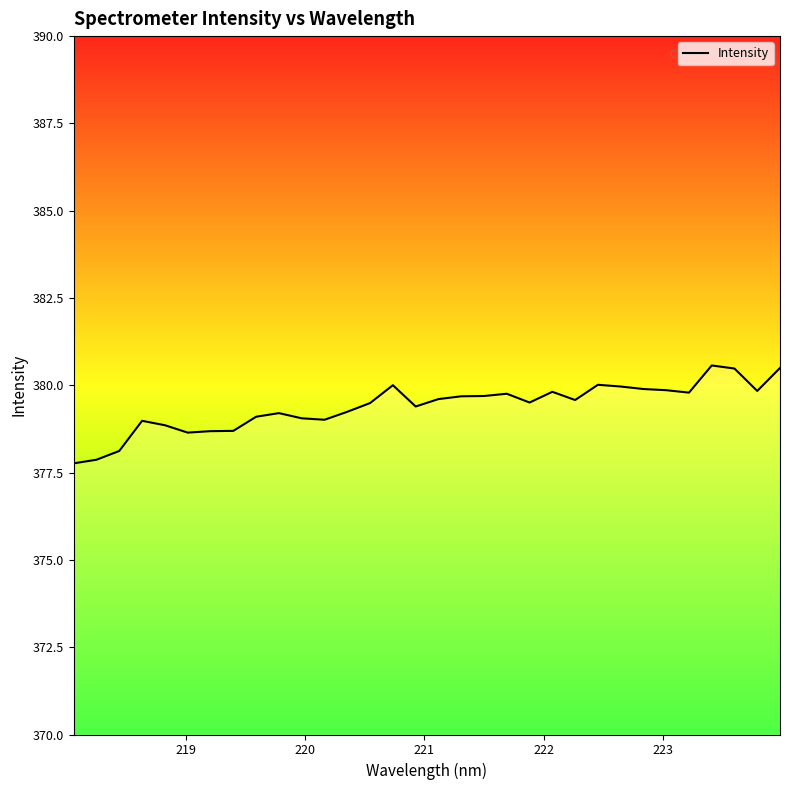

What is the smallest value displayed?

377.8